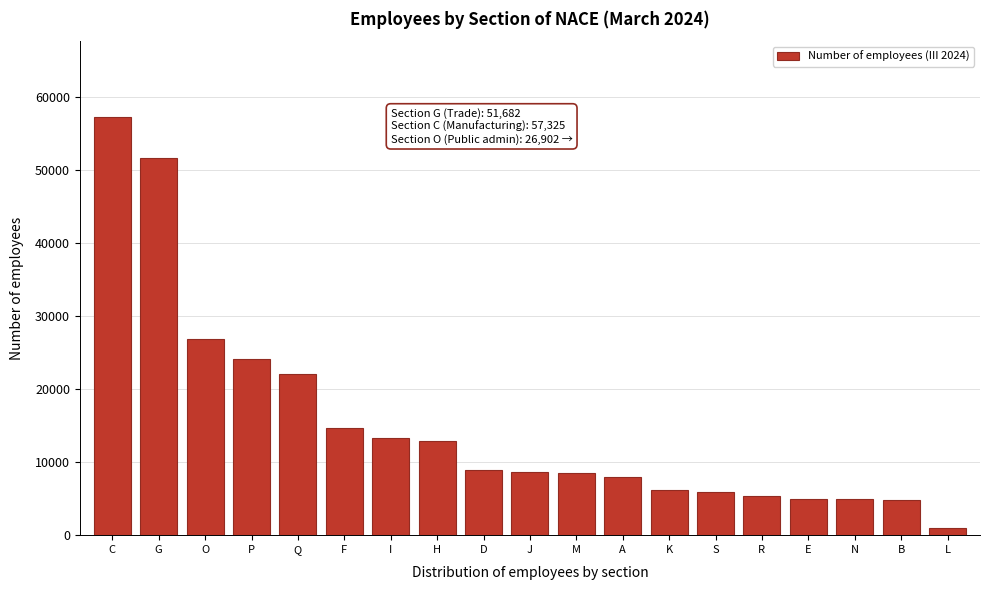

What is the change in value from P to F?

-9428